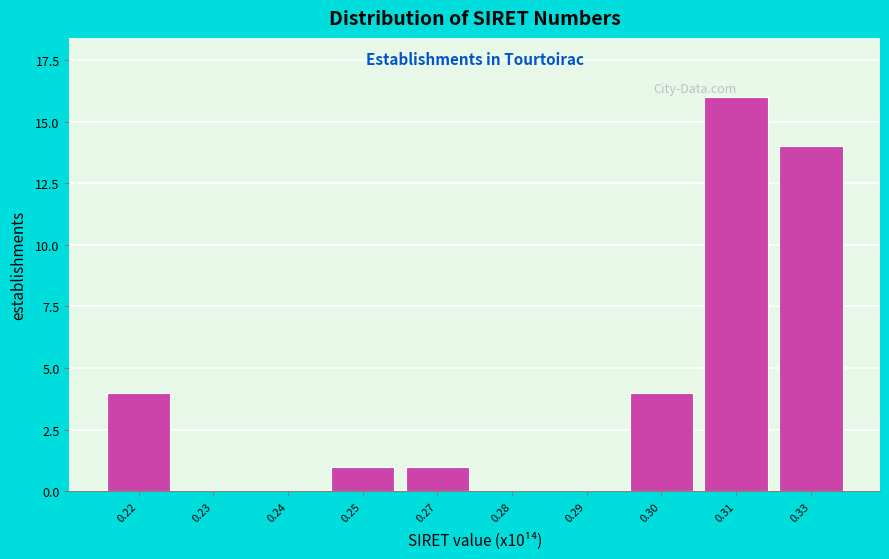

Reading left to right, transcribe all the data shown in this chart.

0.22=4	0.23=0	0.24=0	0.25=1	0.27=1	0.28=0	0.29=0	0.30=4	0.31=16	0.33=14